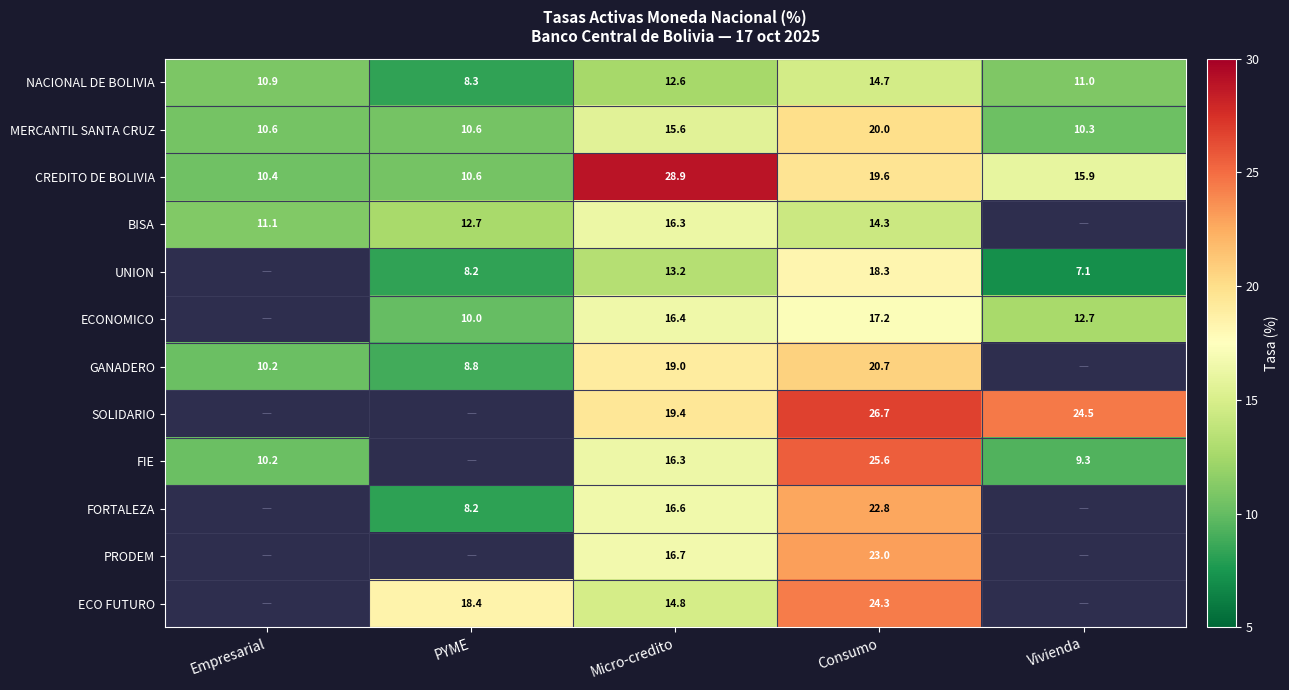

At which category is the sum across all series the highest?

Consumo